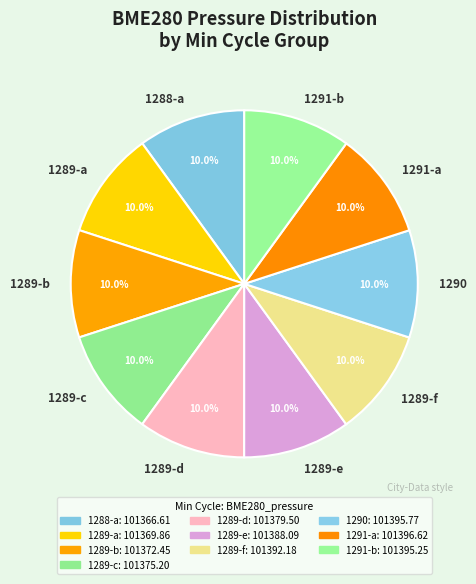

How many segments does this pie chart have?

10